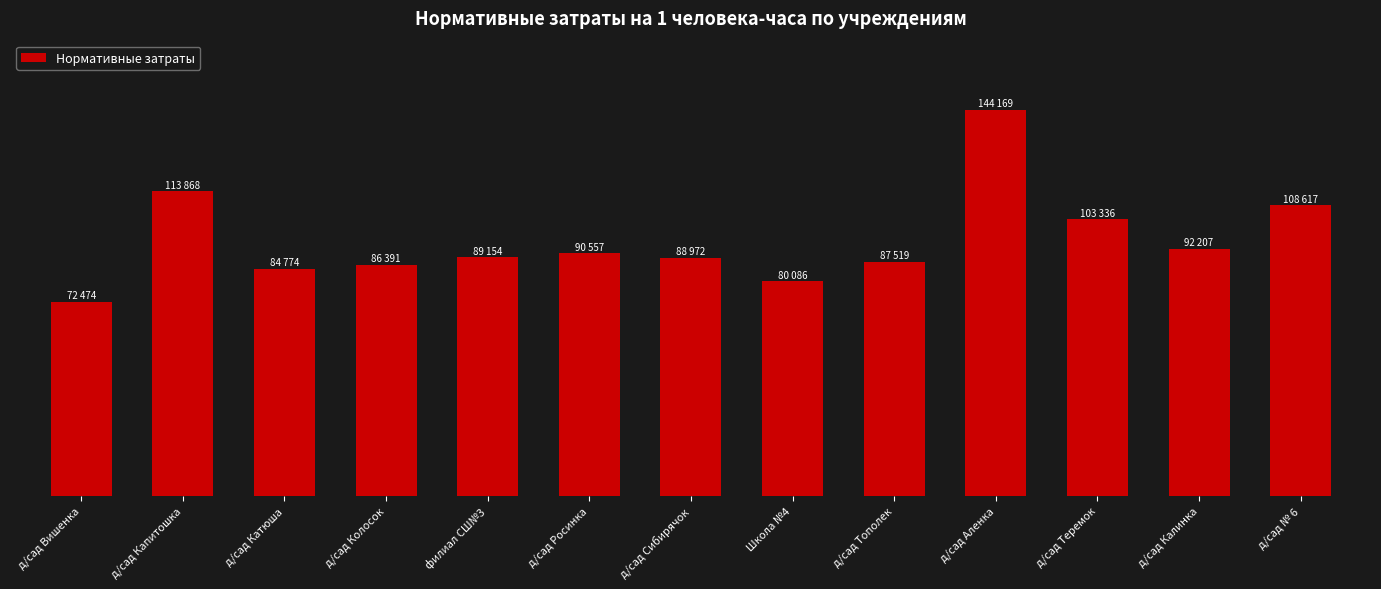

Are the bars horizontal?

No